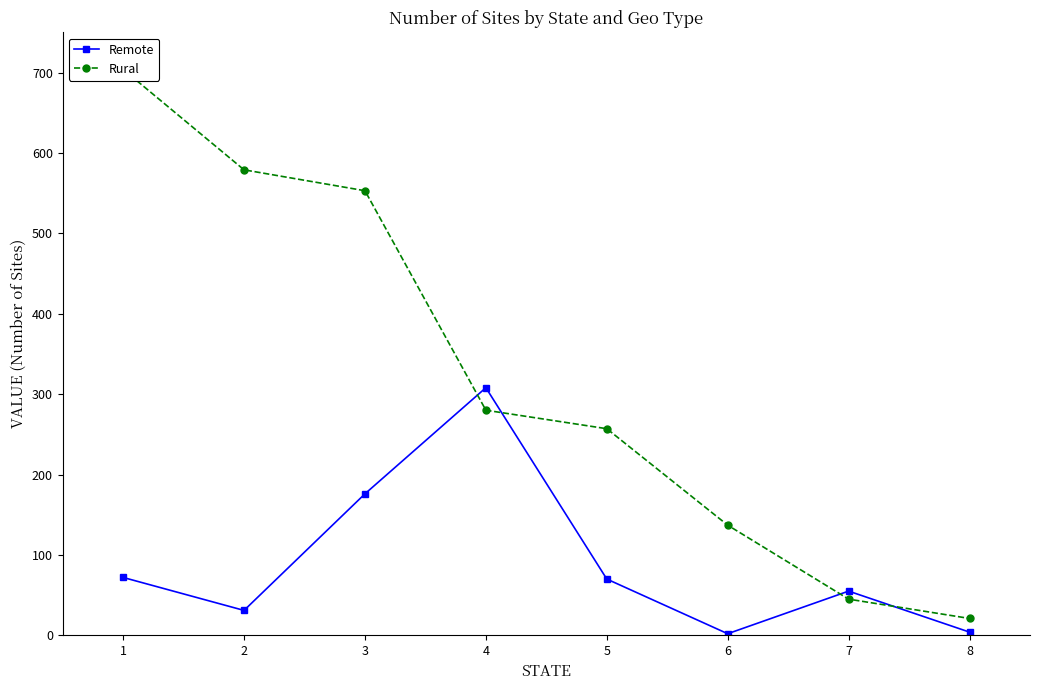

At which label does Rural reach its minimum?

8